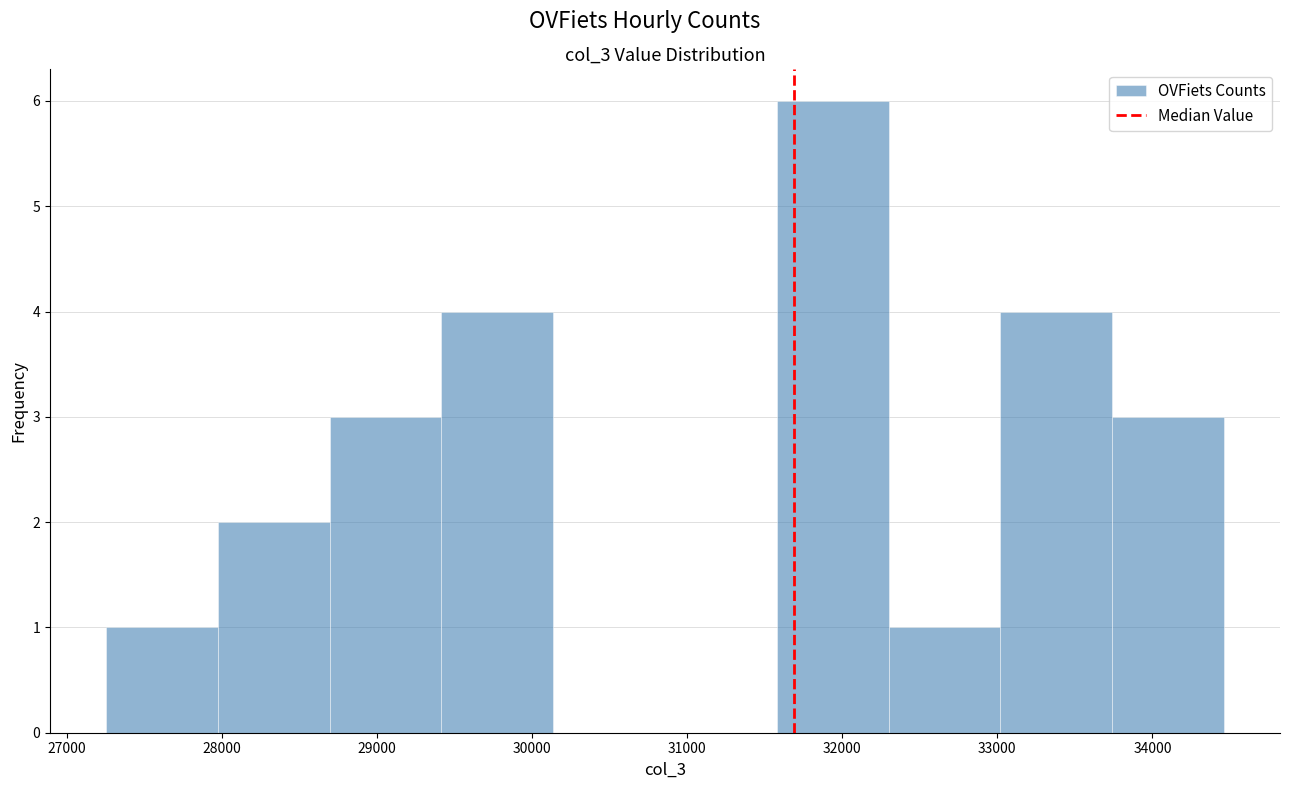

Reading left to right, list every bar in this chart as the range it spans on the x-axis followed by its height. Neither the bar edges nor the heights are printed on the chart, so give them approximately, as read against the axes.

27300 to 28000: 1
28000 to 28700: 2
28700 to 29400: 3
29400 to 30100: 4
30100 to 30900: 0
30900 to 31600: 0
31600 to 32300: 6
32300 to 33000: 1
33000 to 33700: 4
33700 to 34500: 3